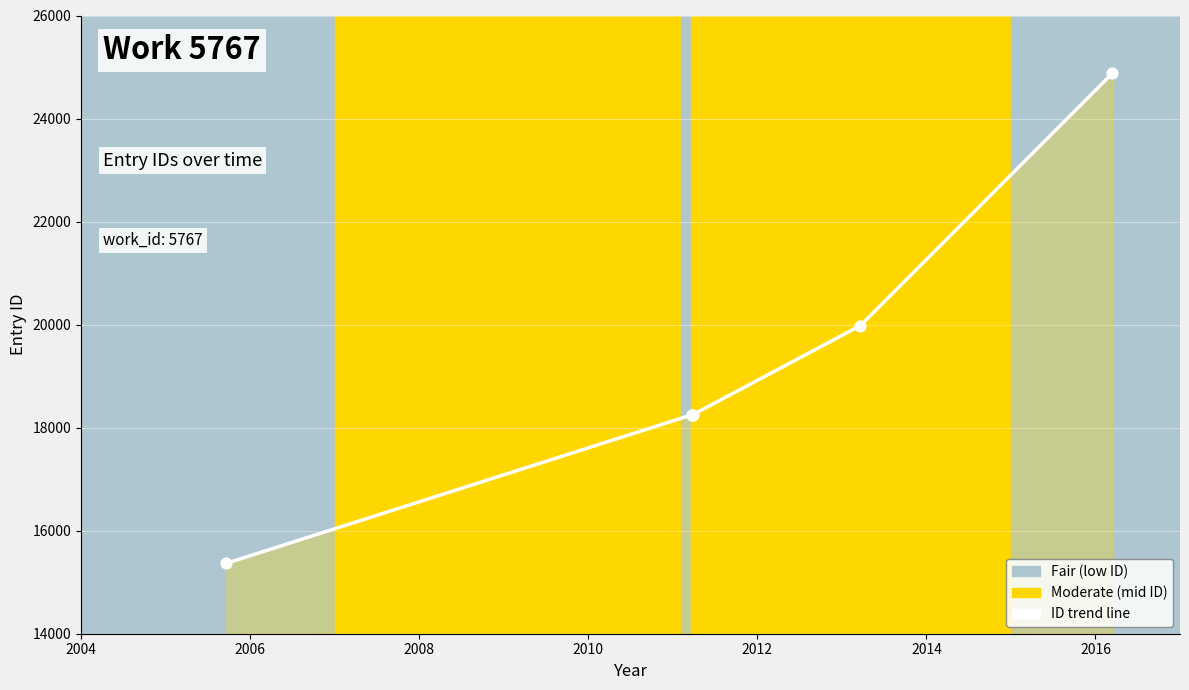

What is the ratio of the value at 2011-03-24 to the value at 2016-03-15?

0.7